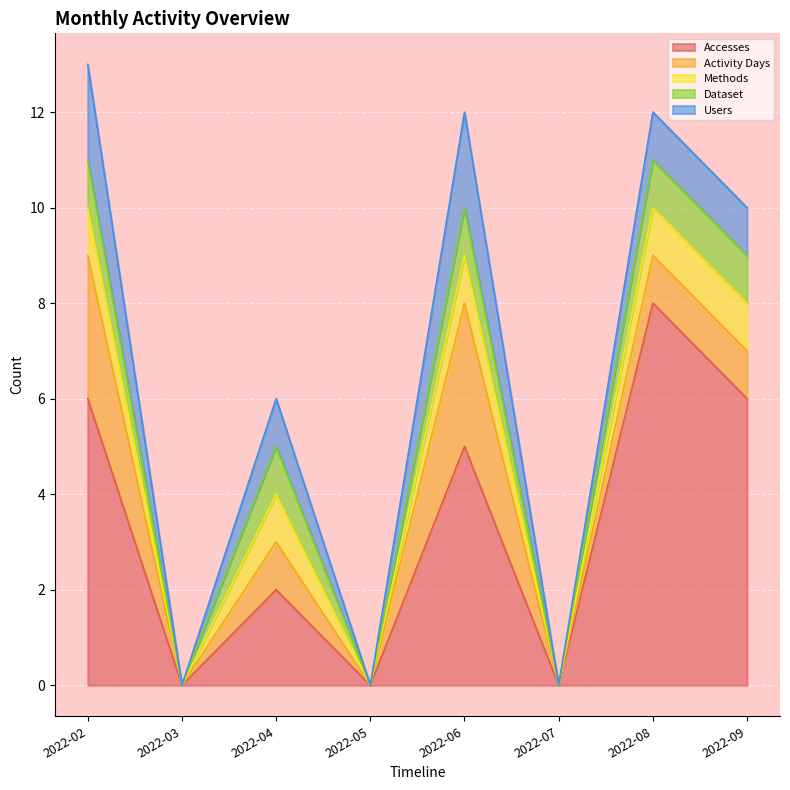

Reading left to right, list all the values displayed in this chart.

Accesses: 6	0	2	0	5	0	8	6
Activity Days: 3	0	1	0	3	0	1	1
Methods: 1	0	1	0	1	0	1	1
Dataset: 1	0	1	0	1	0	1	1
Users: 2	0	1	0	2	0	1	1